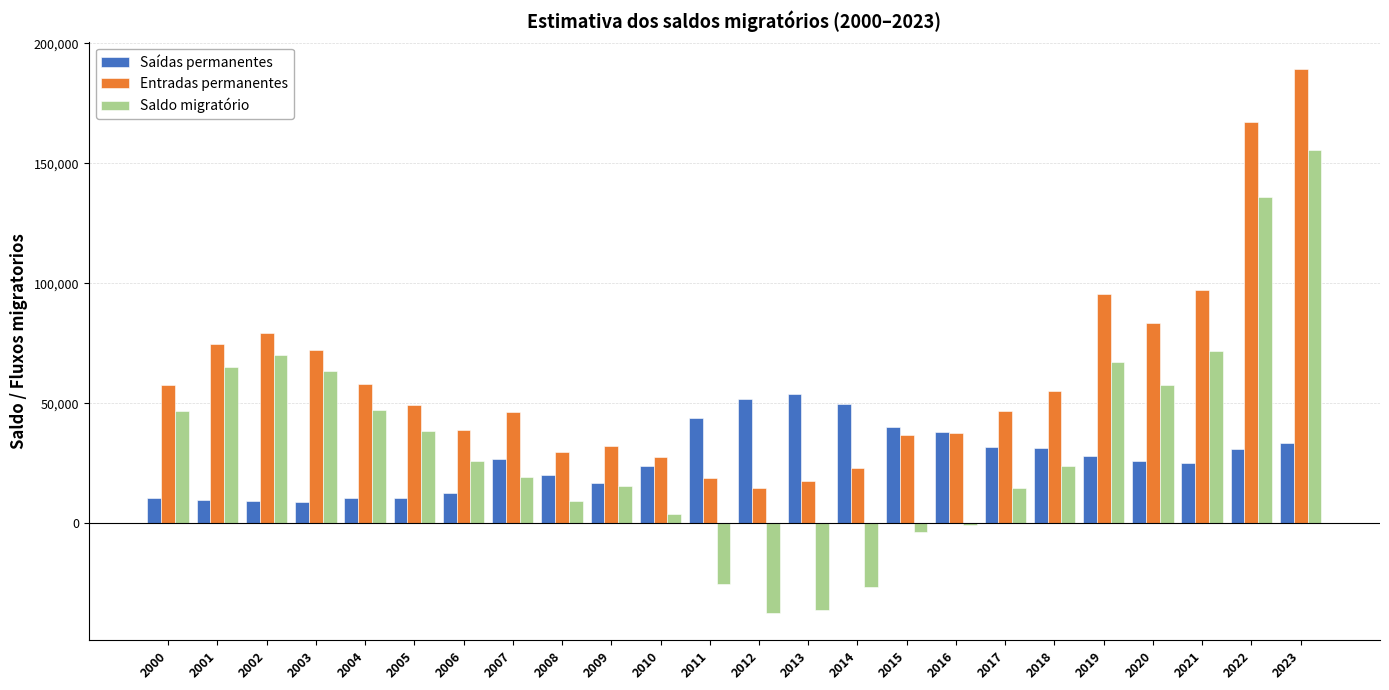

Is the value of Entradas permanentes at 2023 greater than the value of Saldo migratório at 2003?

Yes